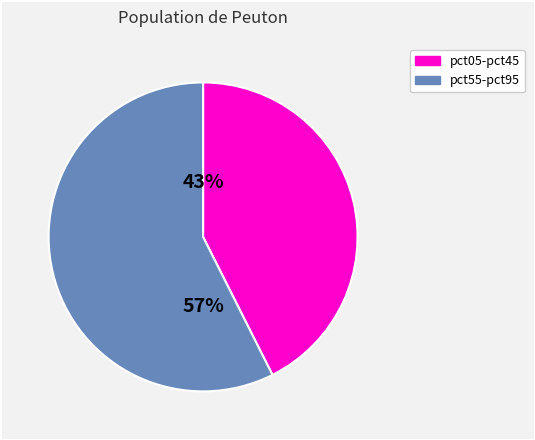

To the nearest percent, what portion does pct05-pct45 represent?

43%